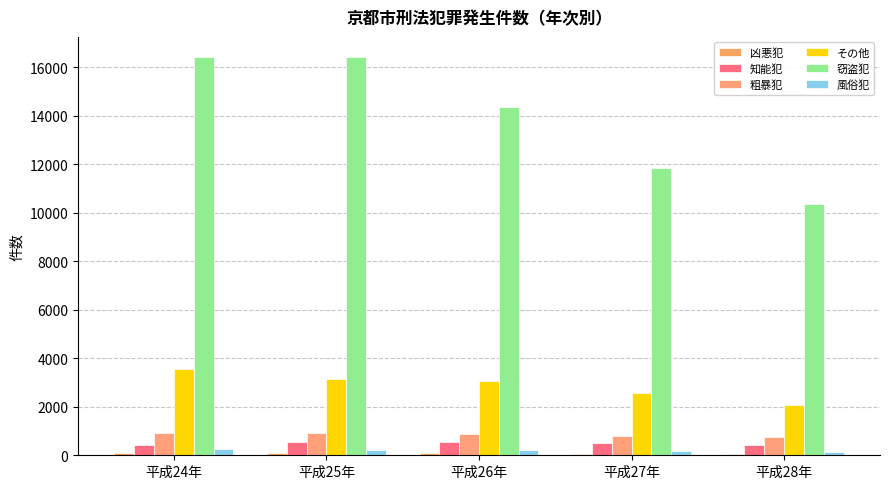

Is it true that 粗暴犯 equals 918 at 平成25年?

True